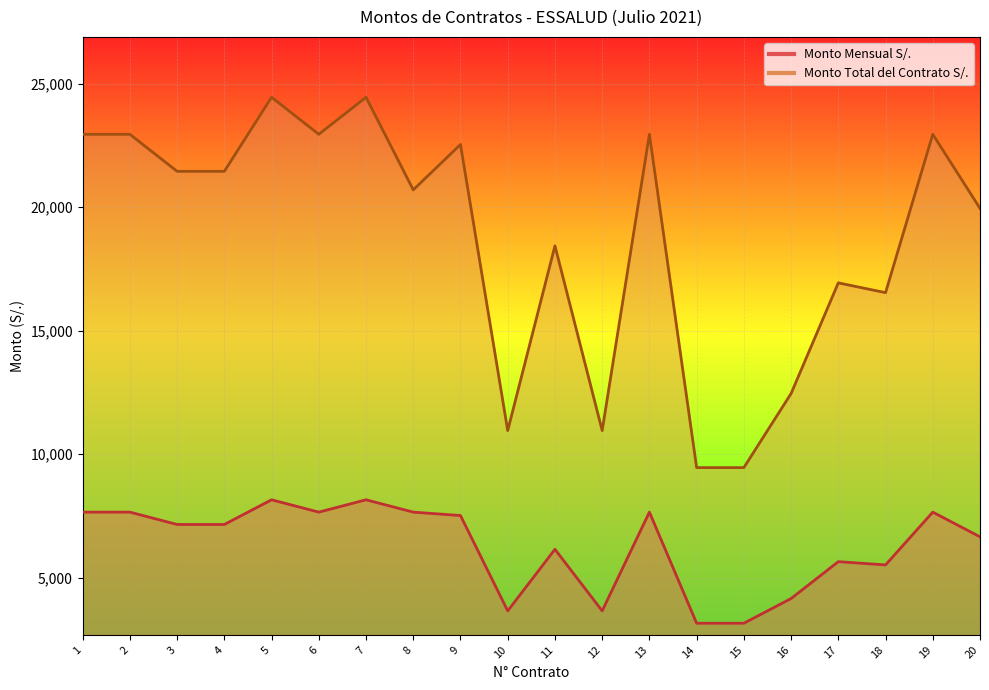

True or false: Monto Mensual S/. and Monto Total del Contrato S/. cross at least once.

False